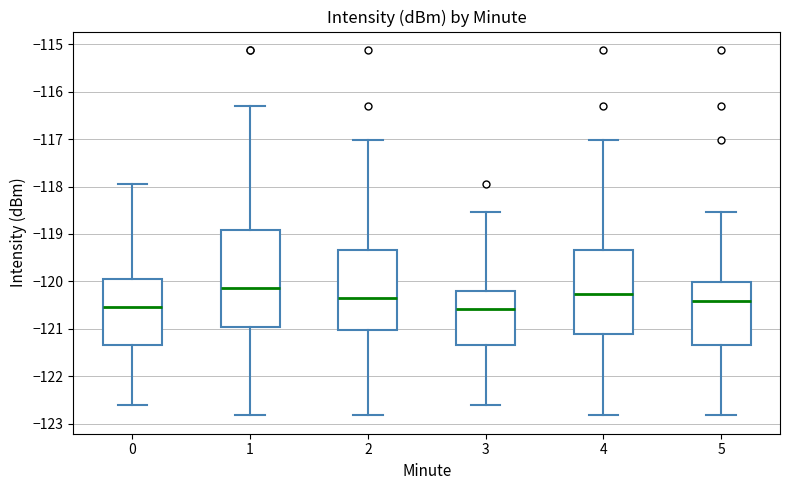

Which box is the tallest, from its lower edge to its upper edge?

1